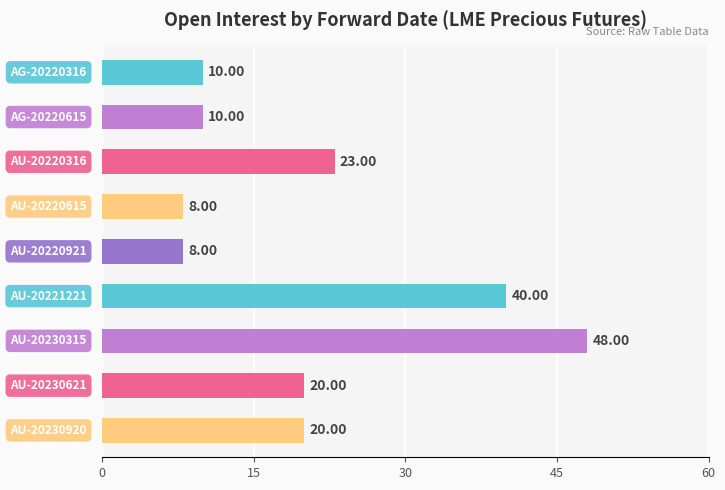

What is the minimum value shown in the chart?

8